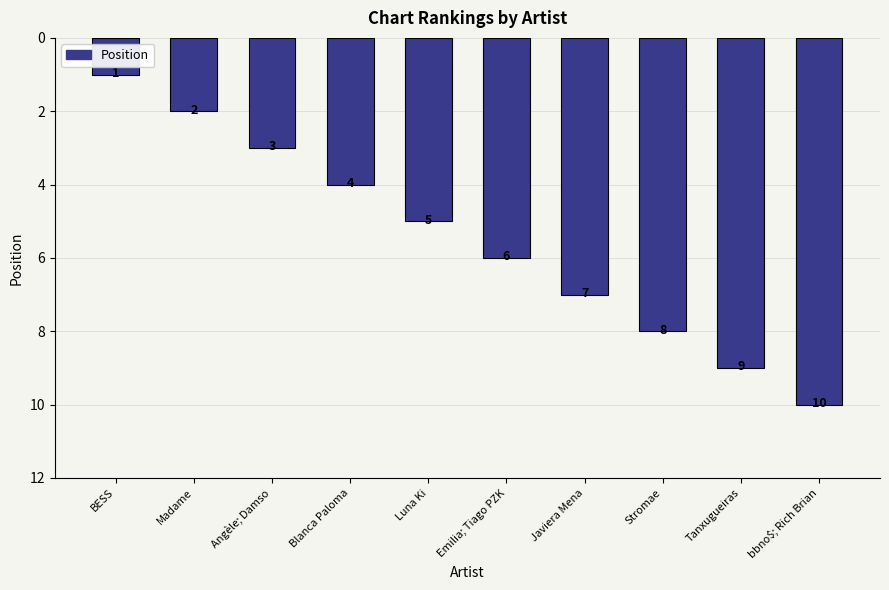

What is the difference between the second highest and minimum values?

8